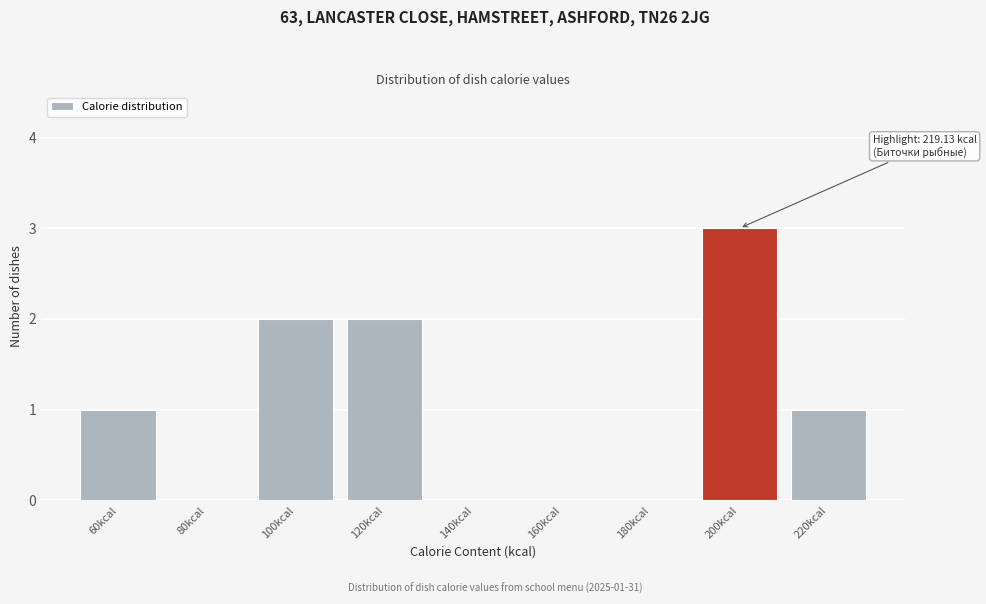

Reading right to left, transcribe all the data shown in this chart.

220kcal=1	200kcal=3	180kcal=0	160kcal=0	140kcal=0	120kcal=2	100kcal=2	80kcal=0	60kcal=1